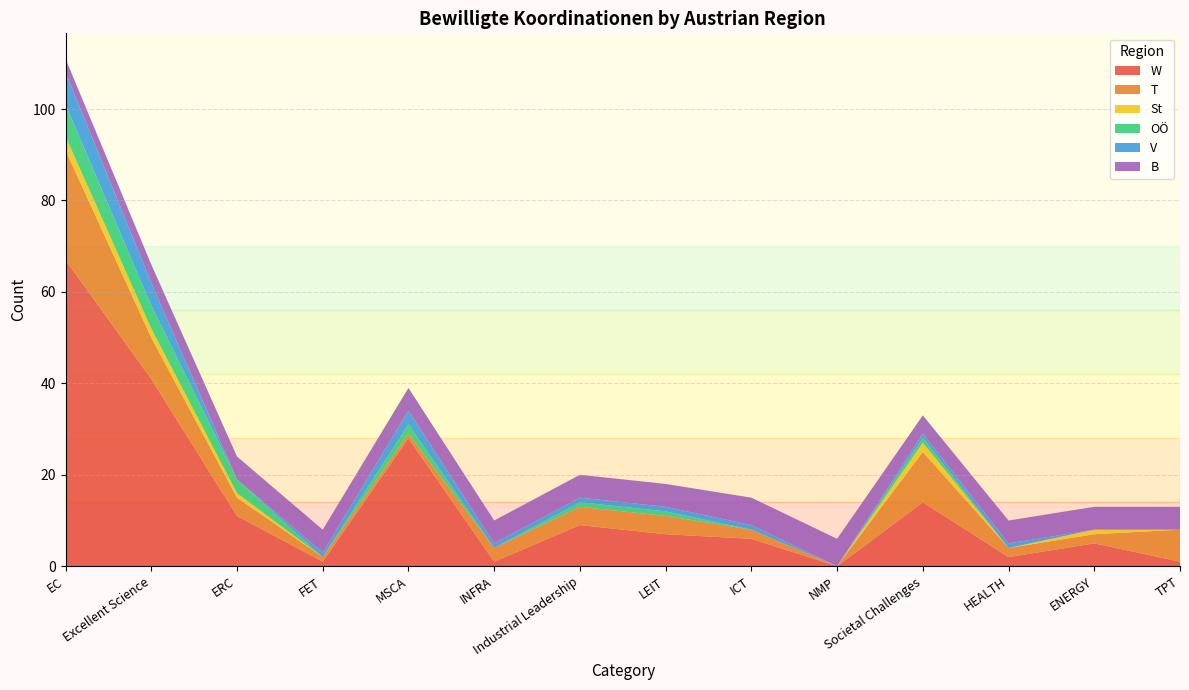

At which category is the sum across all series the highest?

EC